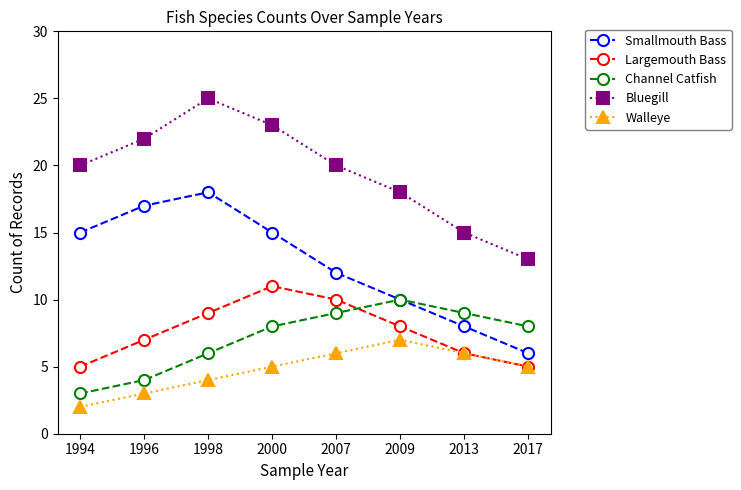

What is the sum of all Largemouth Bass values?

61